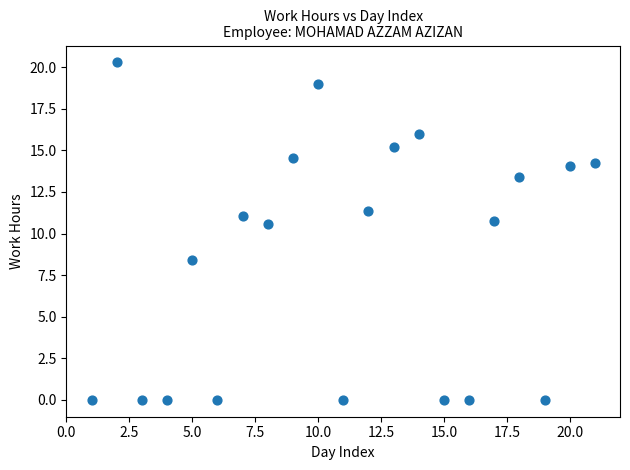

What is the range of Y values (max minus min)?

20.3